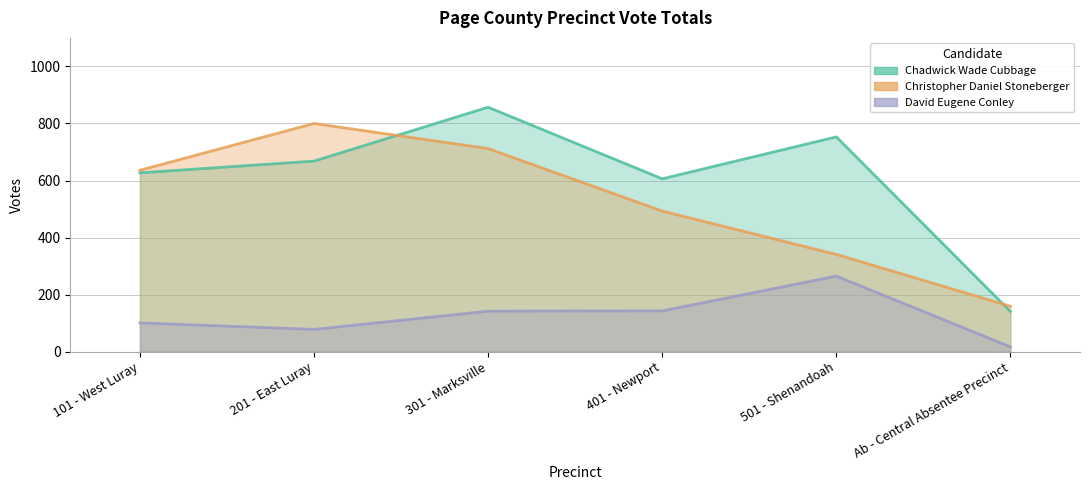

True or false: David Eugene Conley has more than 2 interior local peaks.

False